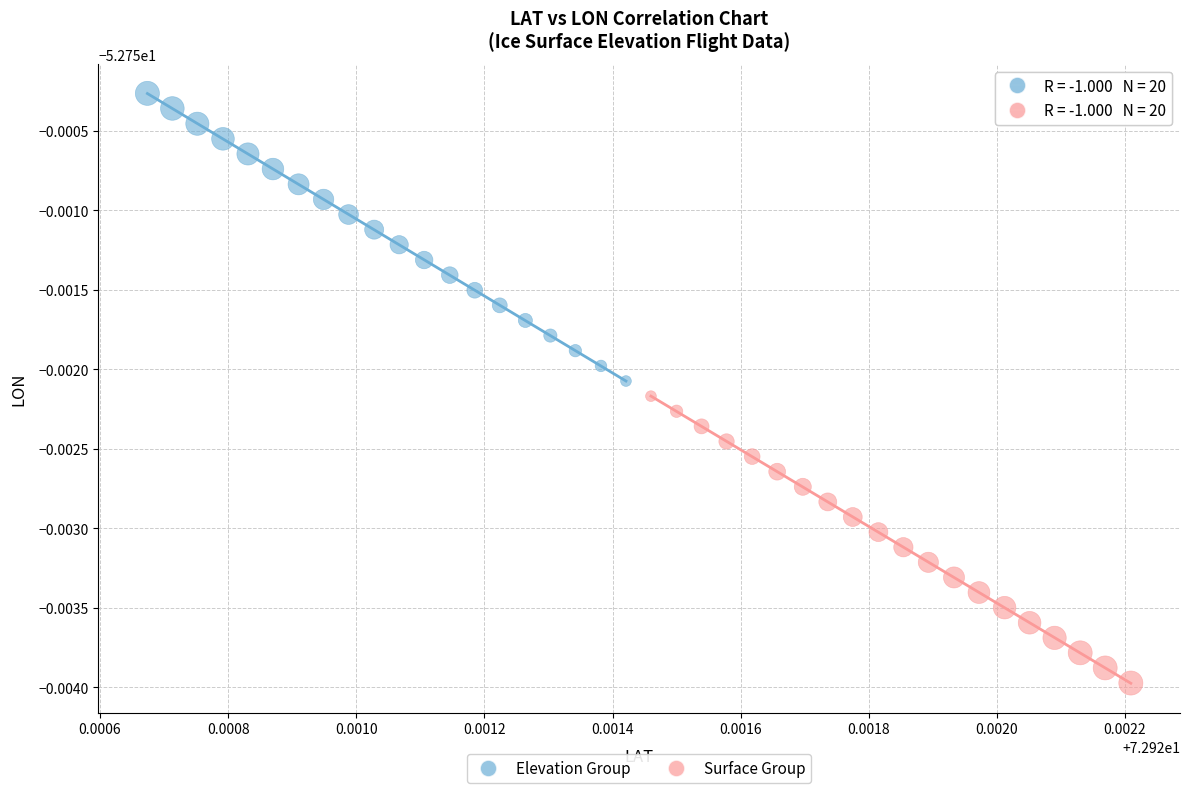

Which series contains the highest Y value?

Elevation Group